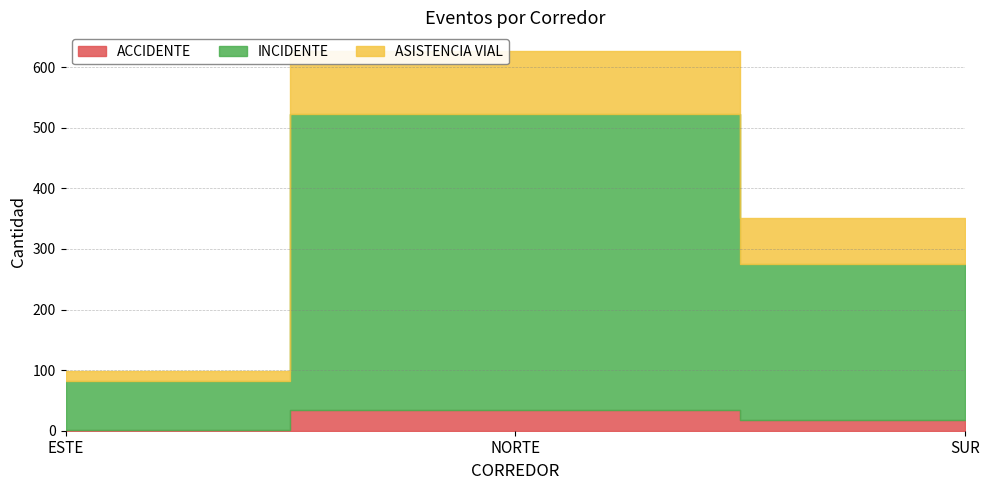

At which category is the sum across all series the highest?

NORTE